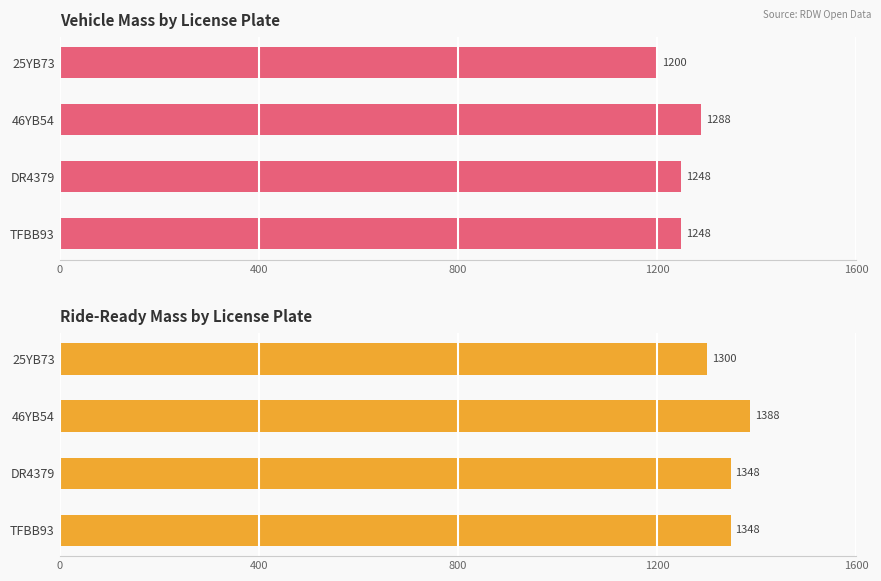

Which has a higher value, 25YB73 or TFBB93?

TFBB93